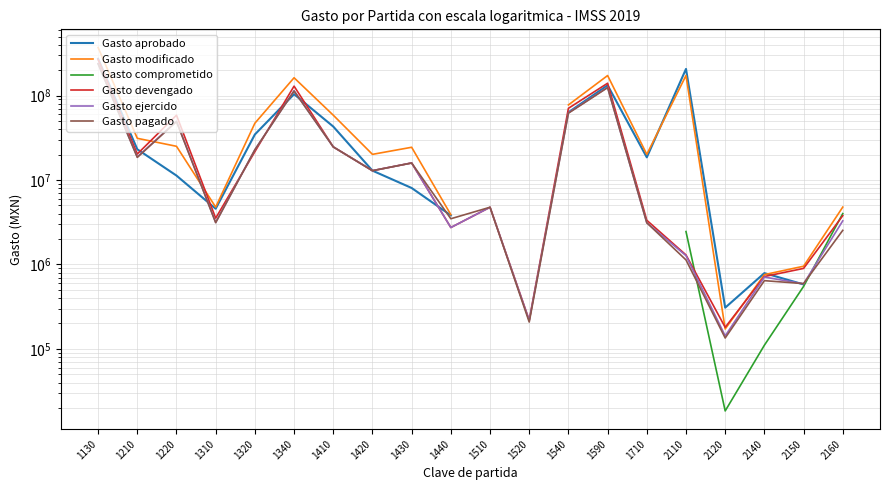

What is the sum of the Gasto pagado values at 1340 and 1420?

126073659.2